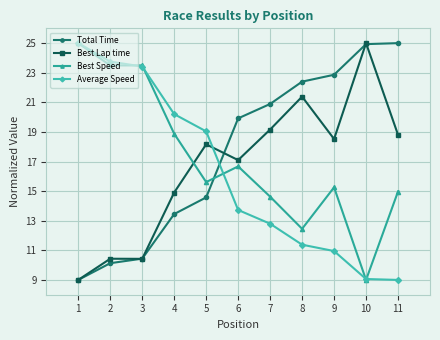

What is the total value across all series at 10?

68.0